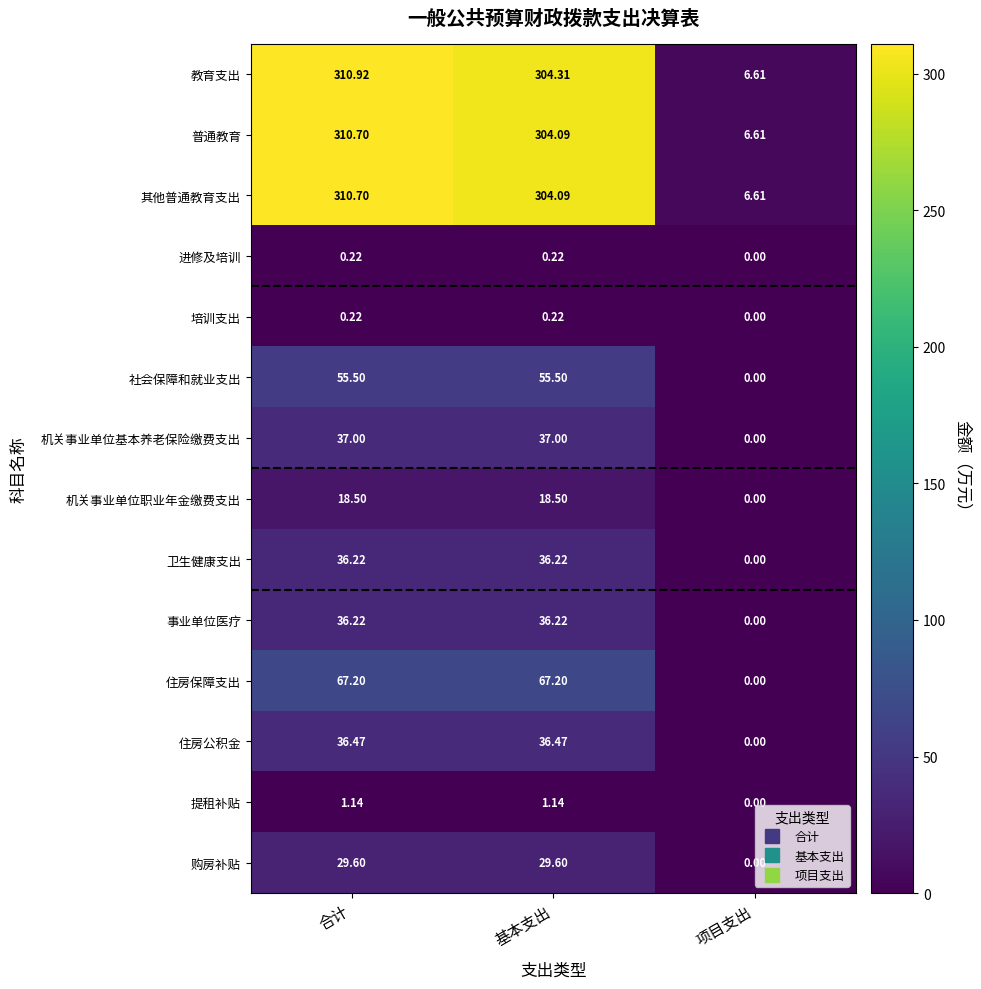

Where is 卫生健康支出 nearest to the value 18?

项目支出